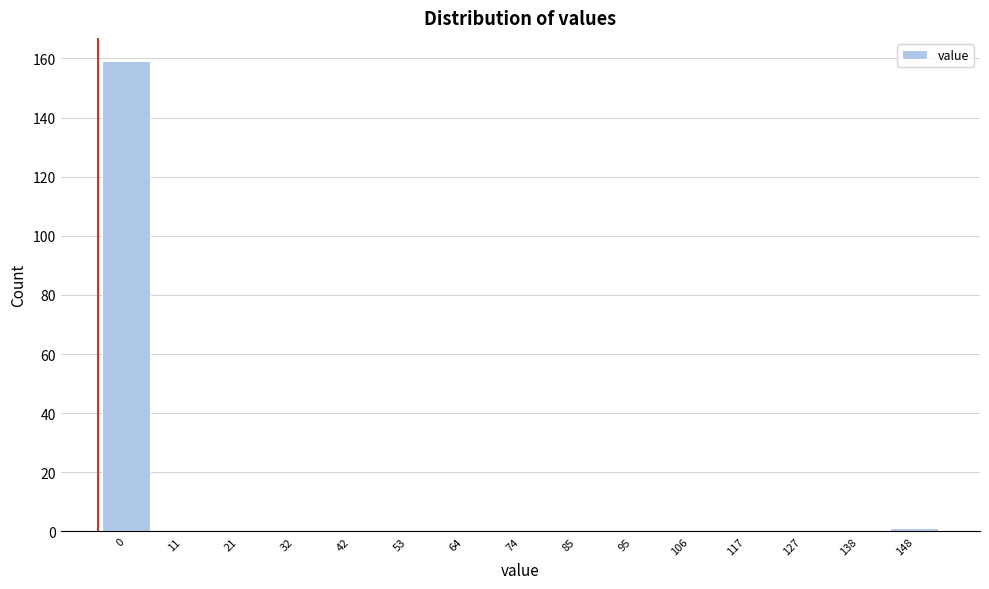

Reading left to right, what are all the values shown in this chart?

0=159	11=0	21=0	32=0	42=0	53=0	64=0	74=0	85=0	95=0	106=0	117=0	127=0	138=0	148=1